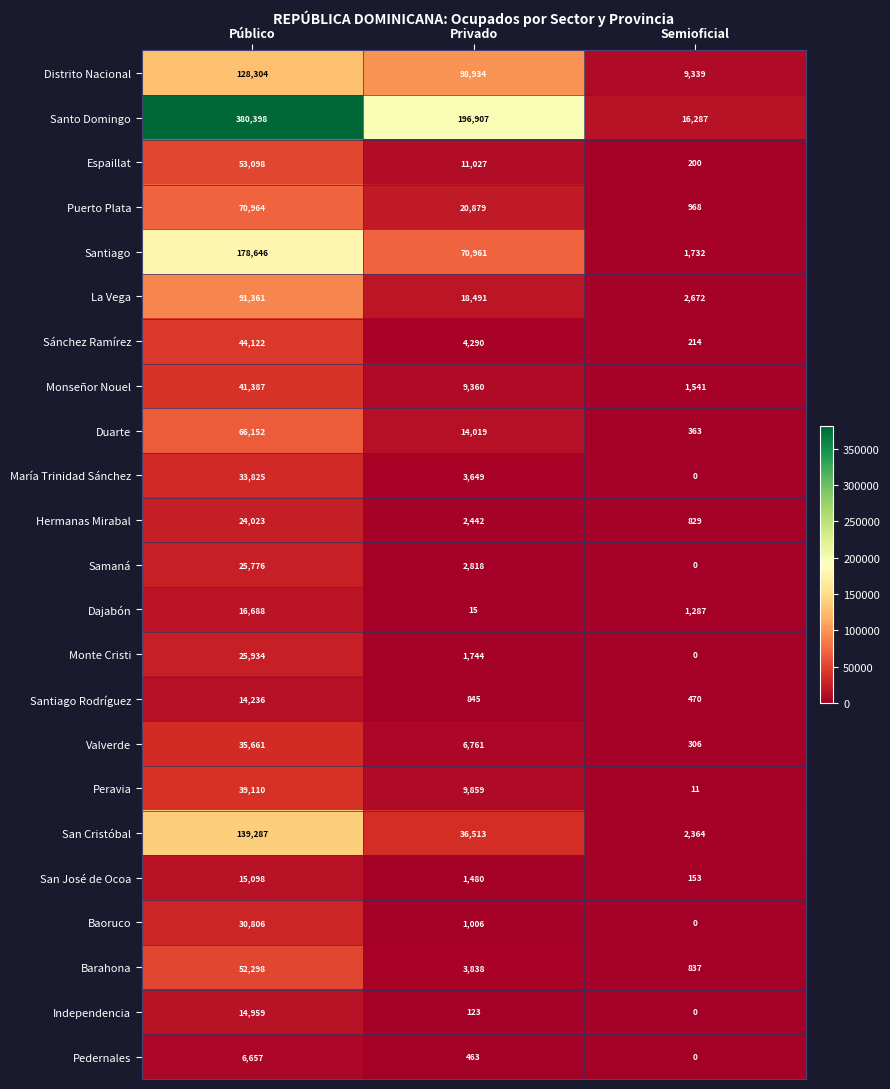

How many values in the Espaillat series are below 11027?

1